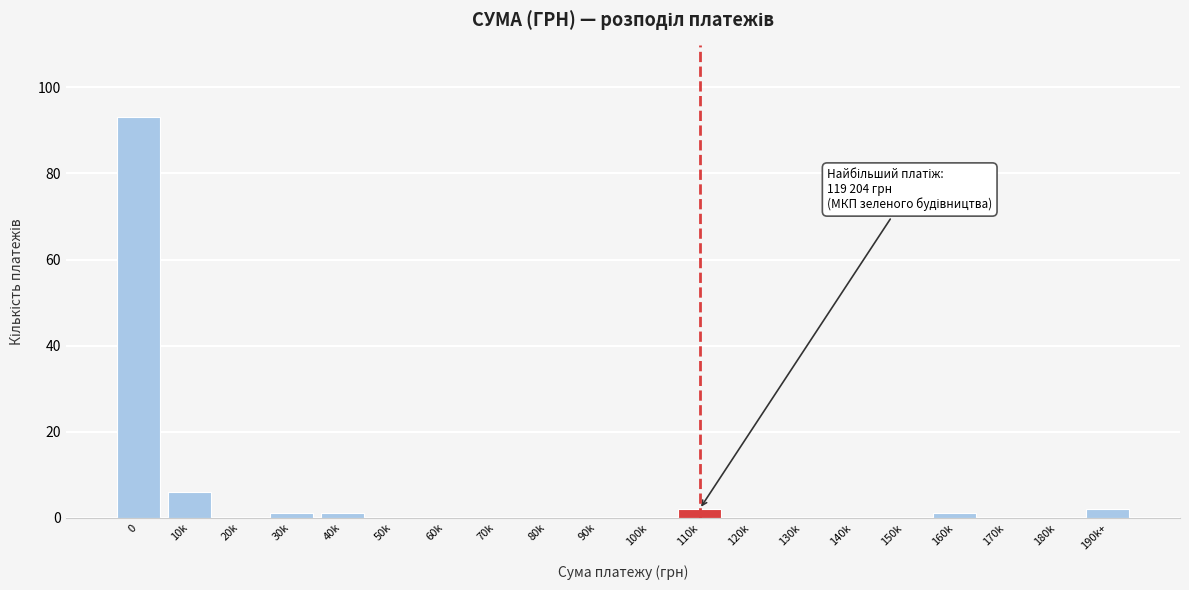

Reading left to right, list all the values displayed in this chart.

0=93	10k=6	20k=0	30k=1	40k=1	50k=0	60k=0	70k=0	80k=0	90k=0	100k=0	110k=2	120k=0	130k=0	140k=0	150k=0	160k=1	170k=0	180k=0	190k+=2